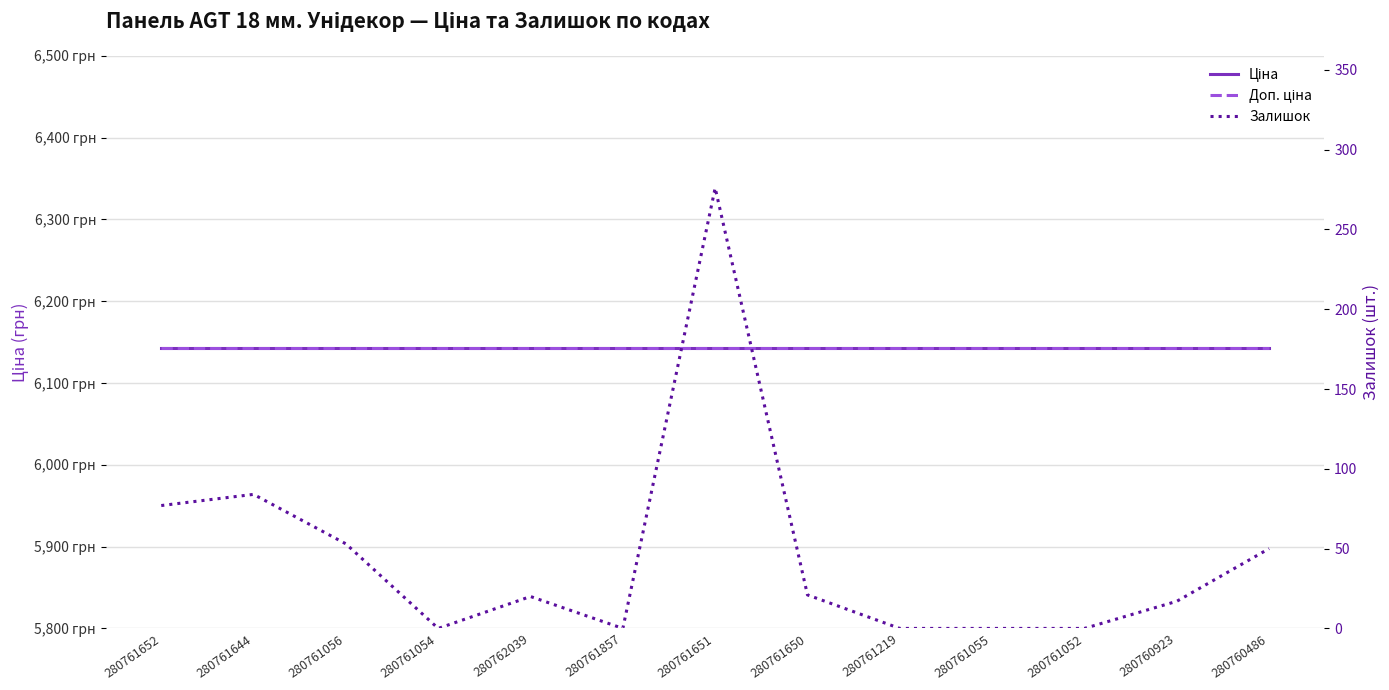

Count the number of categories in the chart.

13